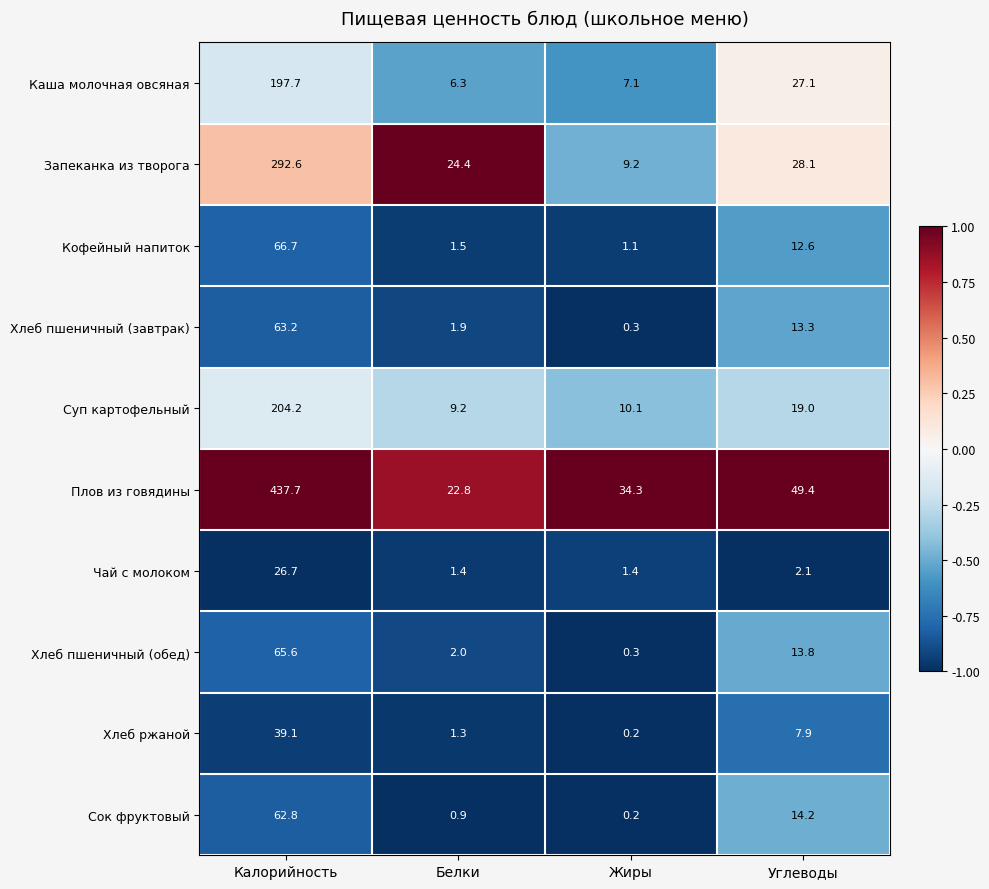

What is the difference between the maximum and second lowest values in the Каша молочная овсяная series?

190.6